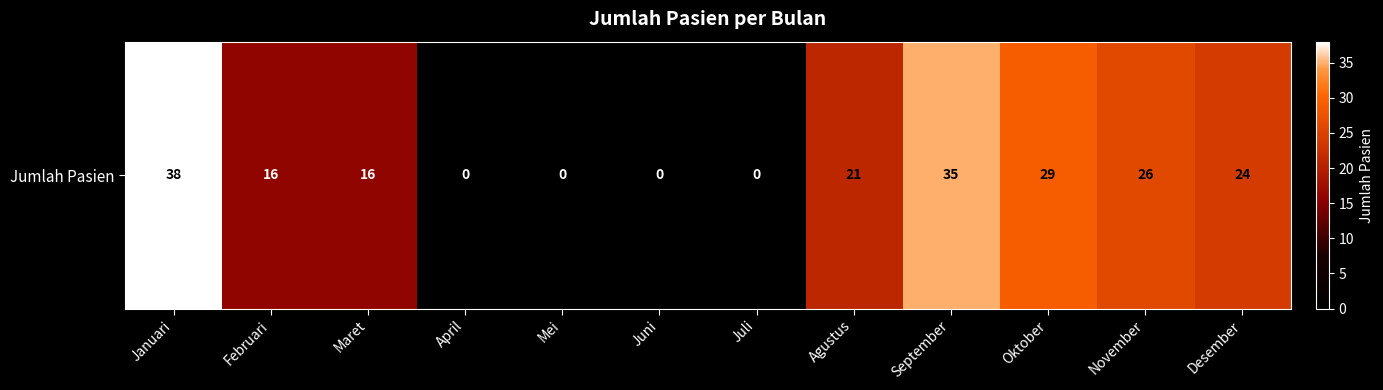

Which has a higher value, Juni or Juli?

Juni